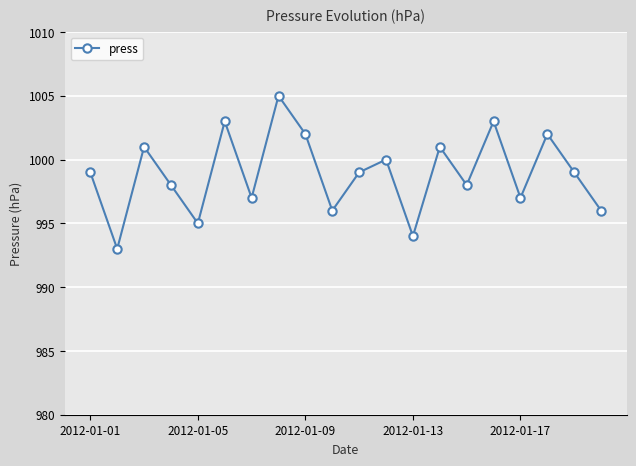

Reading left to right, list all the values displayed in this chart.

999	993	1001	998	995	1003	997	1005	1002	996	999	1000	994	1001	998	1003	997	1002	999	996